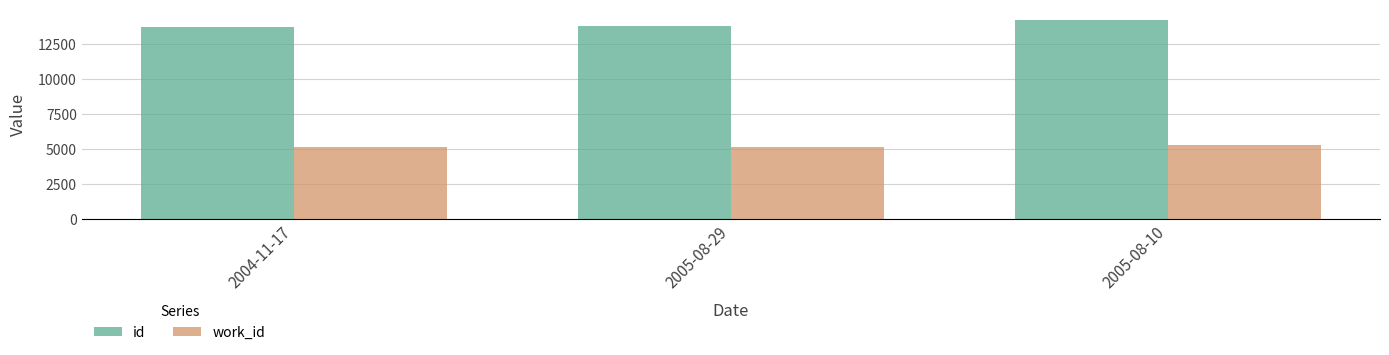

What is the value of the id bar at the 2nd from the left?

13743